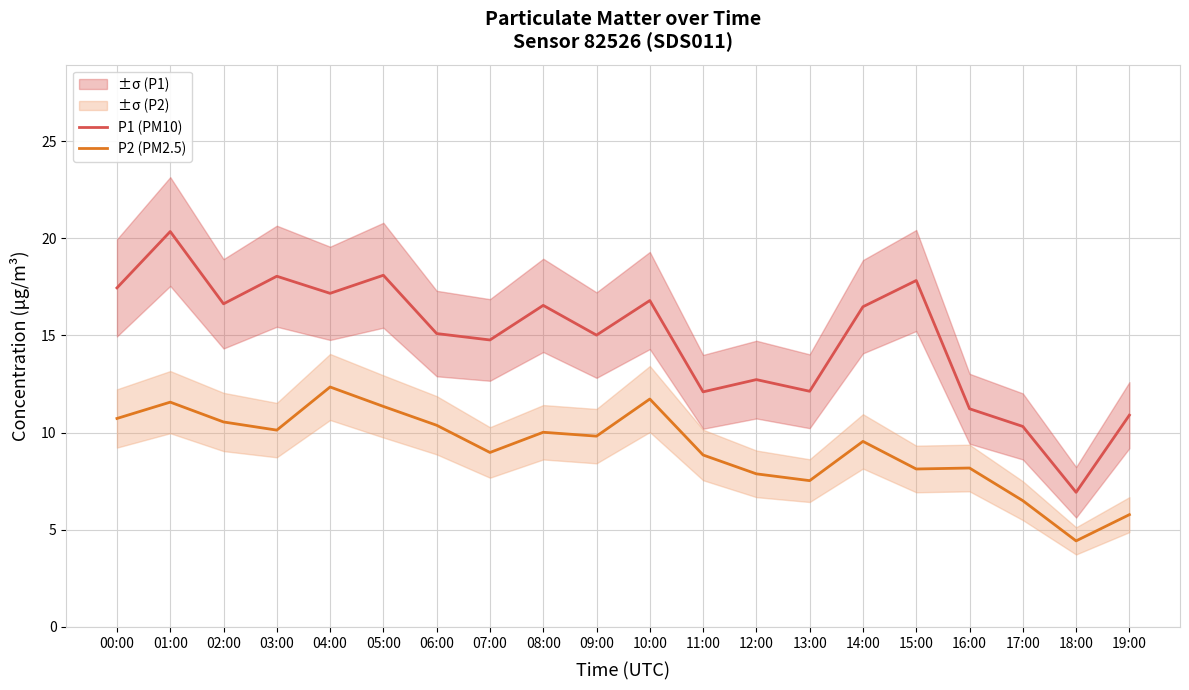

Is the value of P2 (PM2.5) at 17:00 greater than the value of P1 (PM10) at 05:00?

No